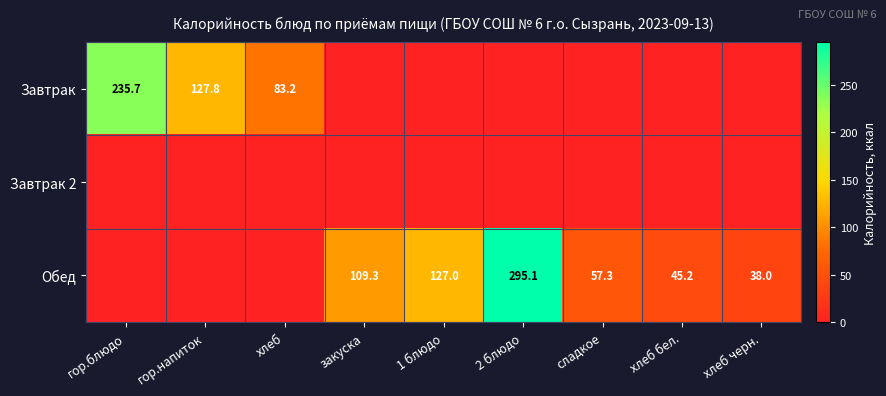

How many categories are shown in the chart?

9